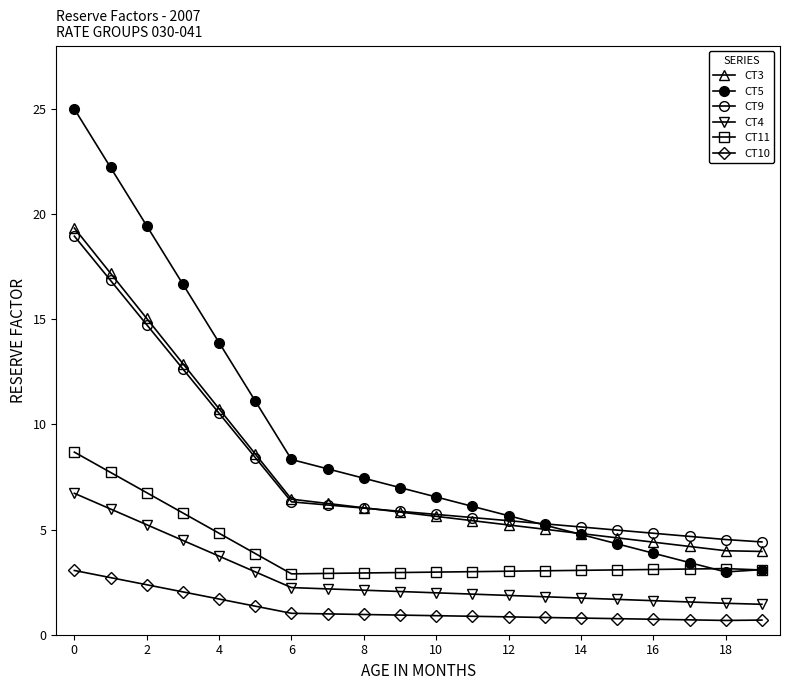

How many categories are shown in the chart?

20